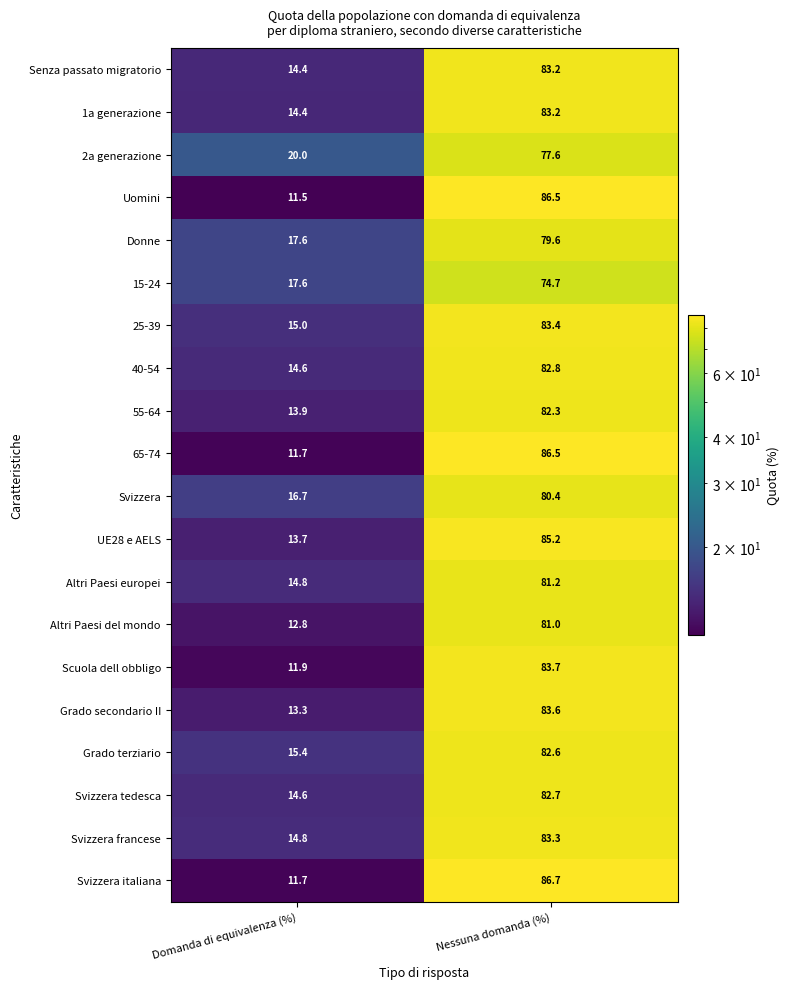

Count the number of categories in the chart.

2